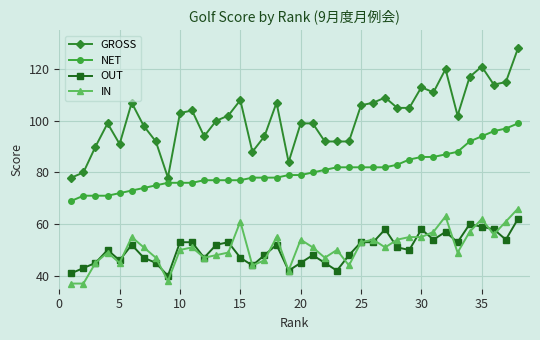

What are all the series names shown in the legend?

GROSS, NET, OUT, IN